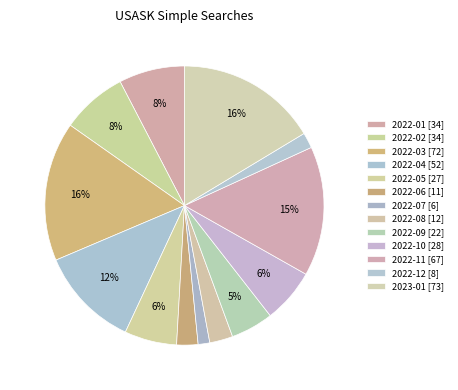

What is the change in value from 2022-03 to 2022-11?

-5